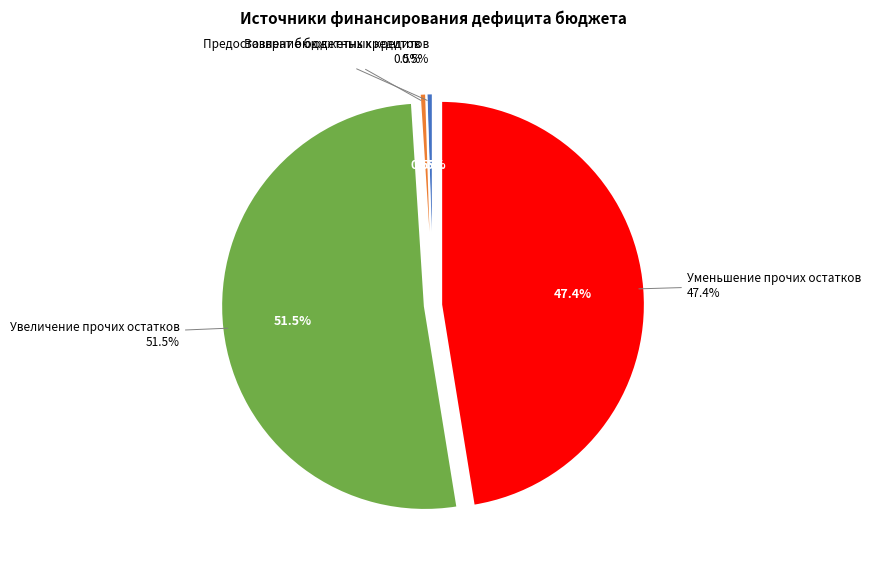

To the nearest percent, what is the difference between the largest and smallest slice percentages?

51%